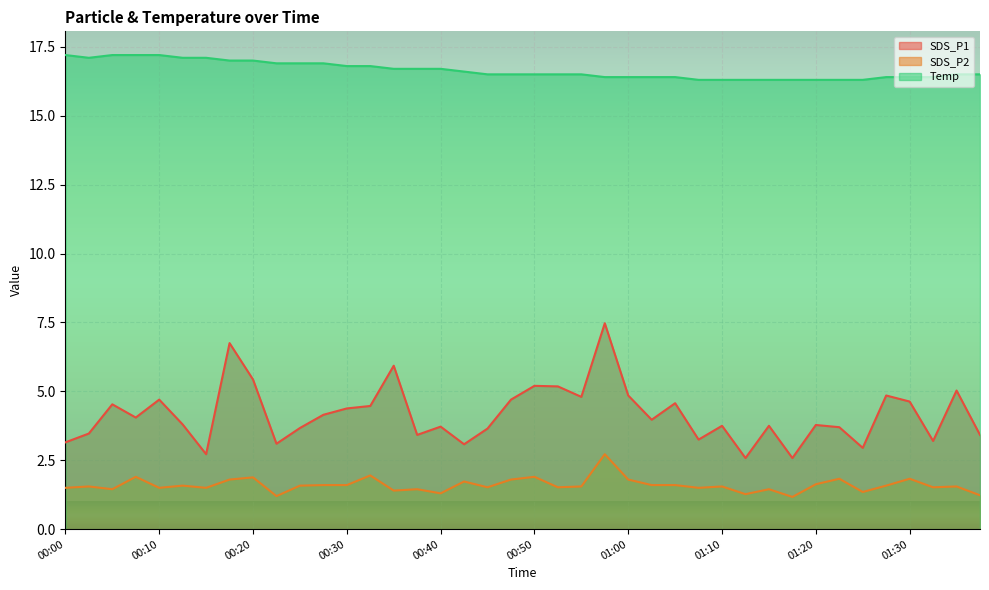

Which has a higher value, 01:35 or 00:32?

01:35